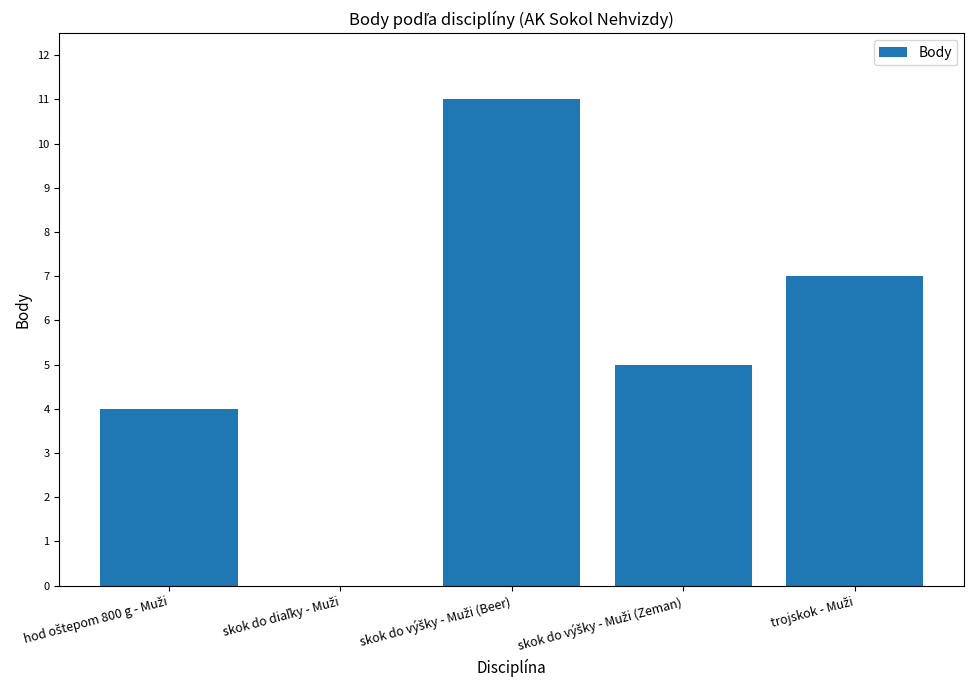

Are the bars grouped side by side (vs. stacked)?

No